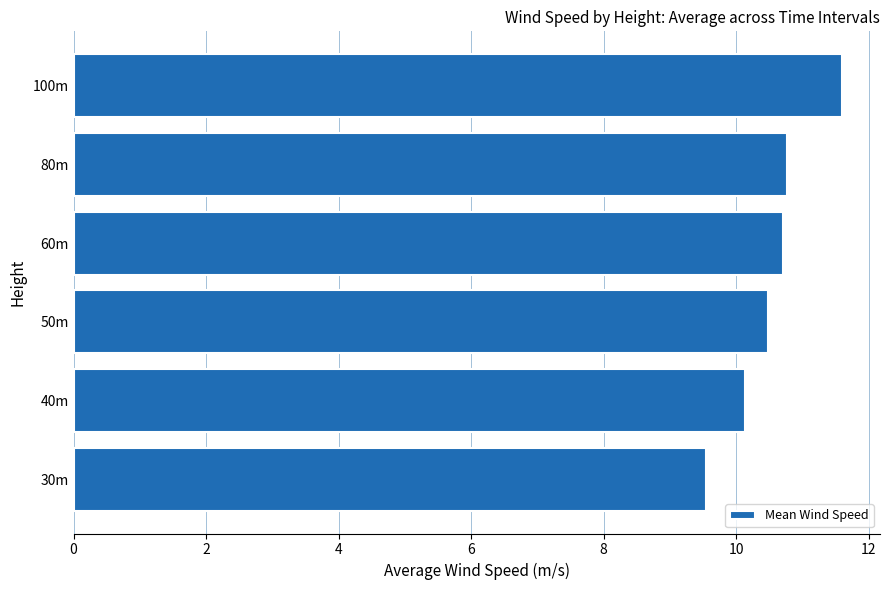

The value at 40m is 10.1. True or false?

True